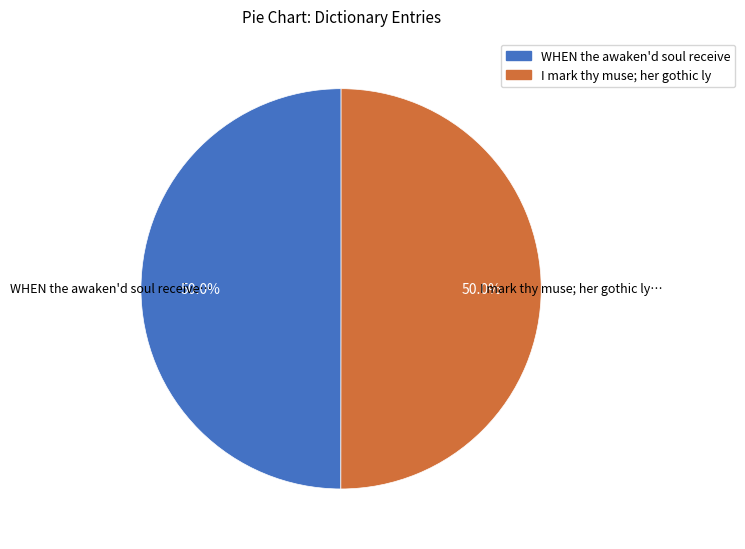

Which category has the biggest portion of the pie?

I mark thy muse; her gothic lyre